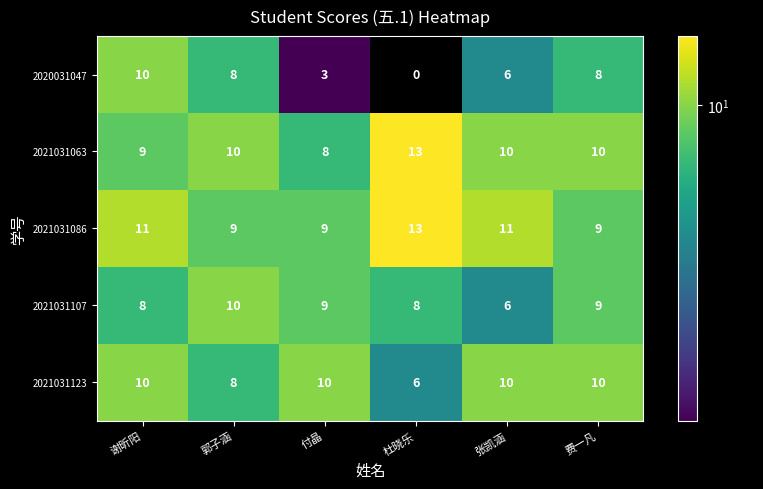

At which category is the sum across all series the highest?

谢昕阳